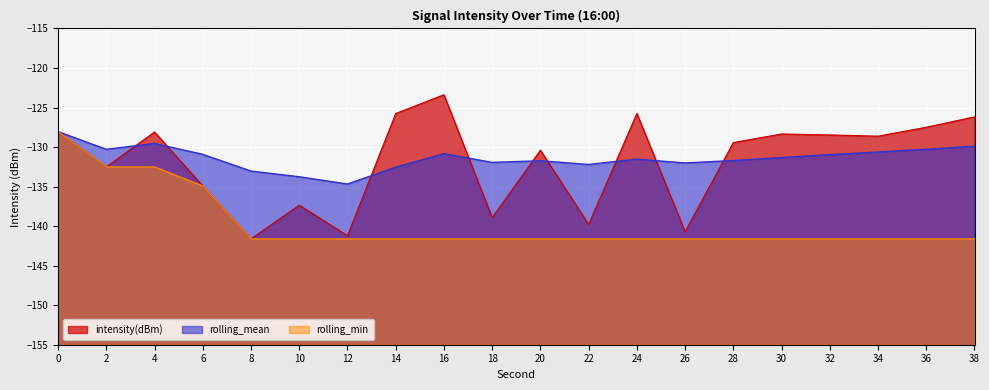

Between which two adjacent categories do rolling_mean and intensity(dBm) first intersect?

2 and 4